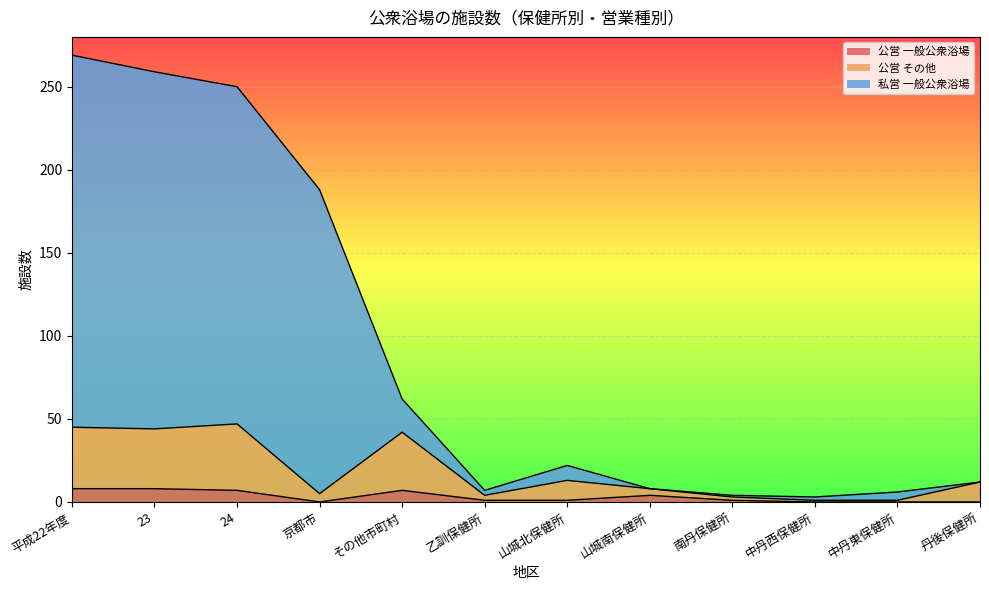

Which label corresponds to the smallest value in the chart?

京都市